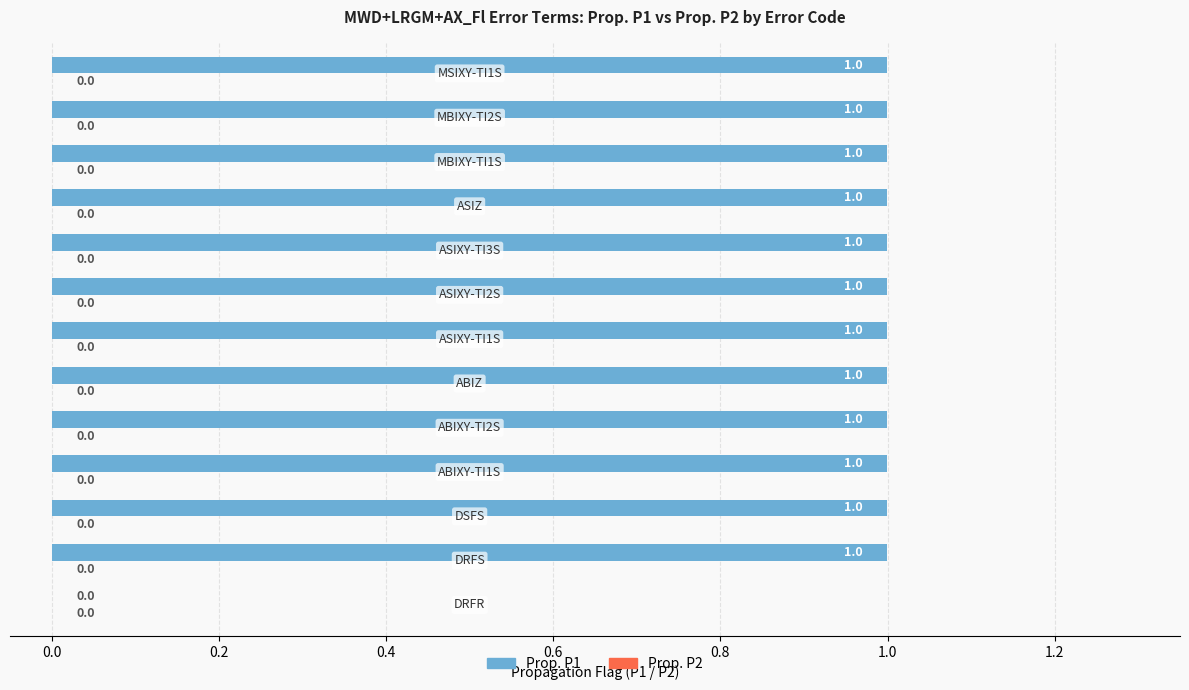

How many values are between 1 and 2?

12